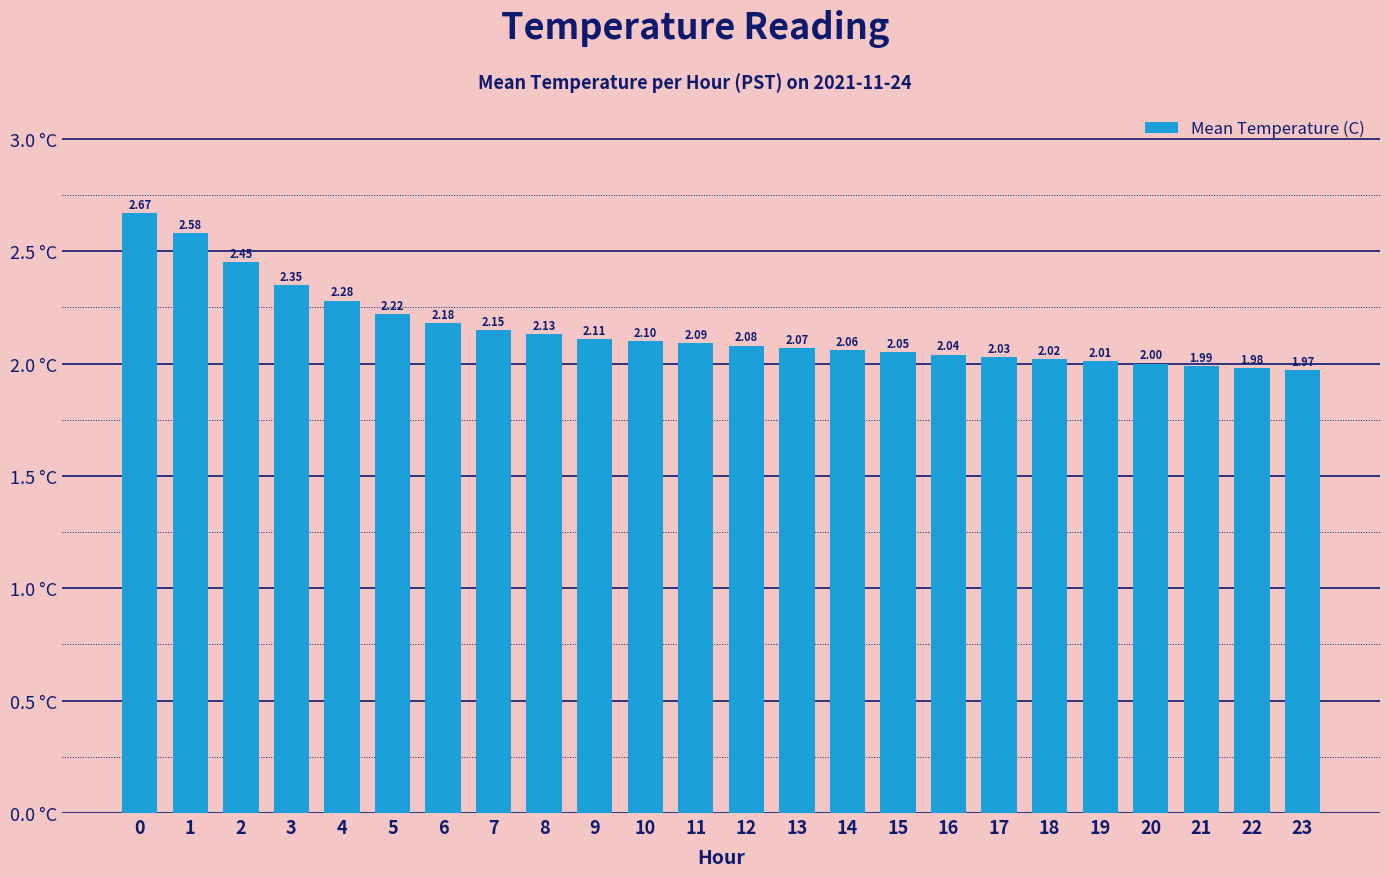

Approximately how many times larger is the value at 3 compared to 16?

1.2